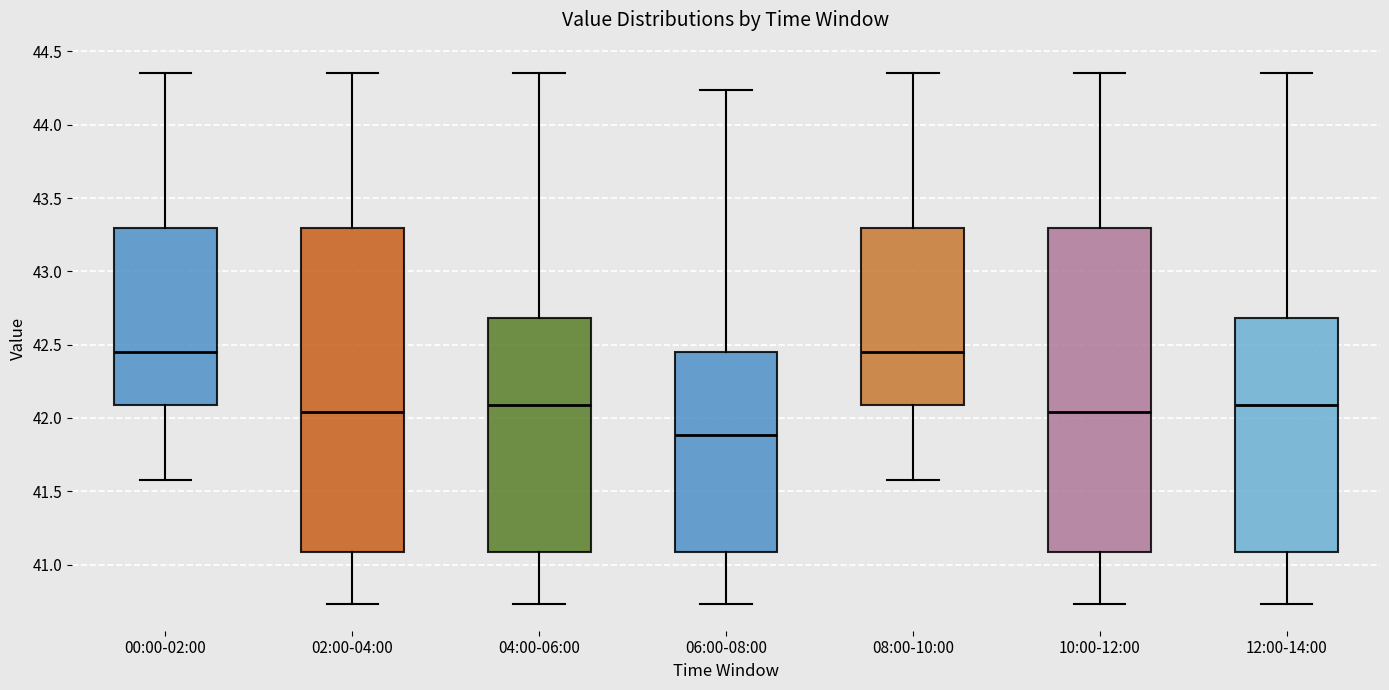

Reading left to right, read every box against the y-axis: the position of its median line, the range the box covers, and the ends of its whiskers. The values are not printed on the chart, so give them approximately, as read against the axis.

00:00-02:00: median 42.45, box 42.10 to 43.30, whiskers 41.60 to 44.35
02:00-04:00: median 42.05, box 41.10 to 43.30, whiskers 40.75 to 44.35
04:00-06:00: median 42.10, box 41.10 to 42.70, whiskers 40.75 to 44.35
06:00-08:00: median 41.90, box 41.10 to 42.45, whiskers 40.75 to 44.25
08:00-10:00: median 42.45, box 42.10 to 43.30, whiskers 41.60 to 44.35
10:00-12:00: median 42.05, box 41.10 to 43.30, whiskers 40.75 to 44.35
12:00-14:00: median 42.10, box 41.10 to 42.70, whiskers 40.75 to 44.35